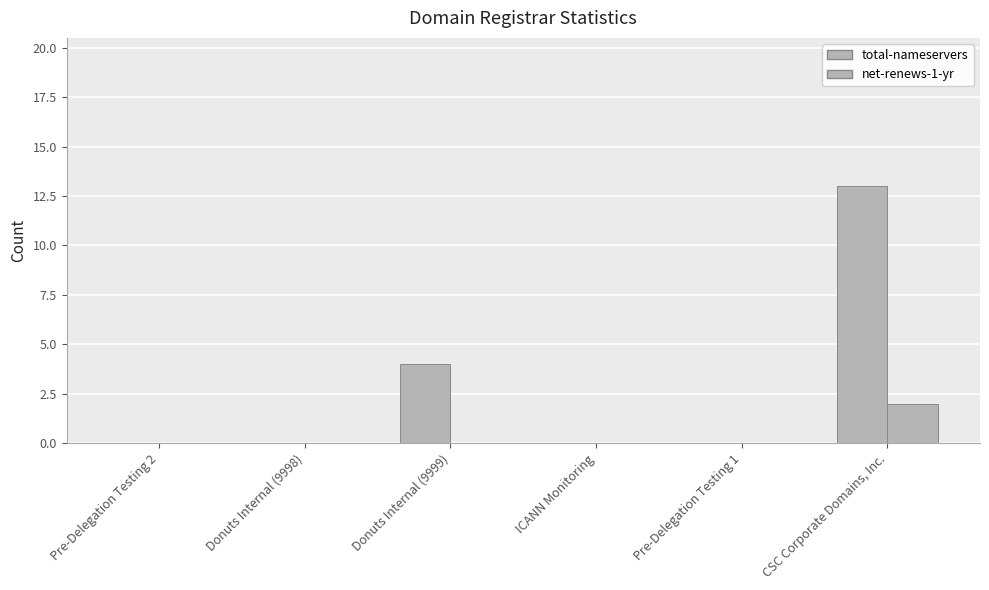

Does the chart contain stacked bars?

No